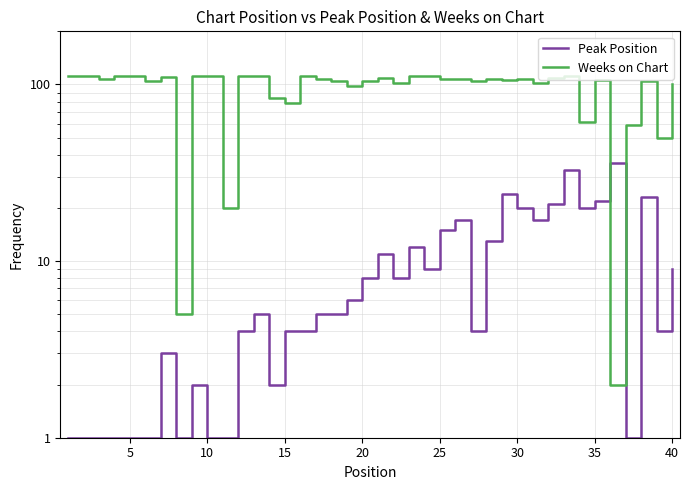

Rank the series at 25 from highest to lowest value.

Weeks on Chart, Peak Position